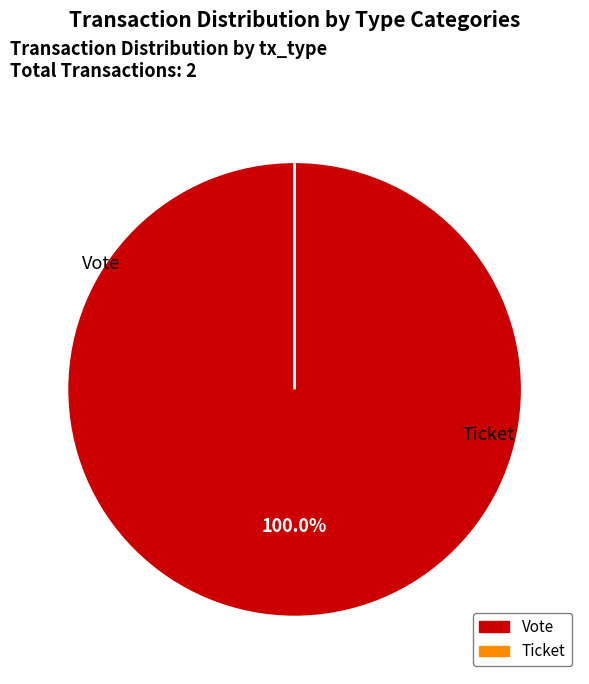

Between Ticket and Vote, which is larger?

Vote